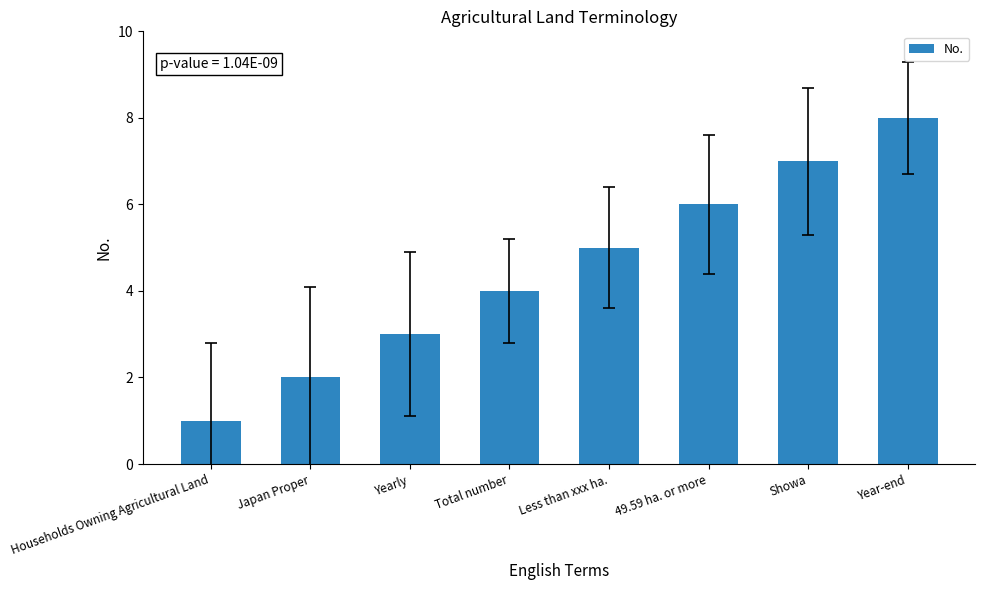

At which label is the value closest to 4?

Total number